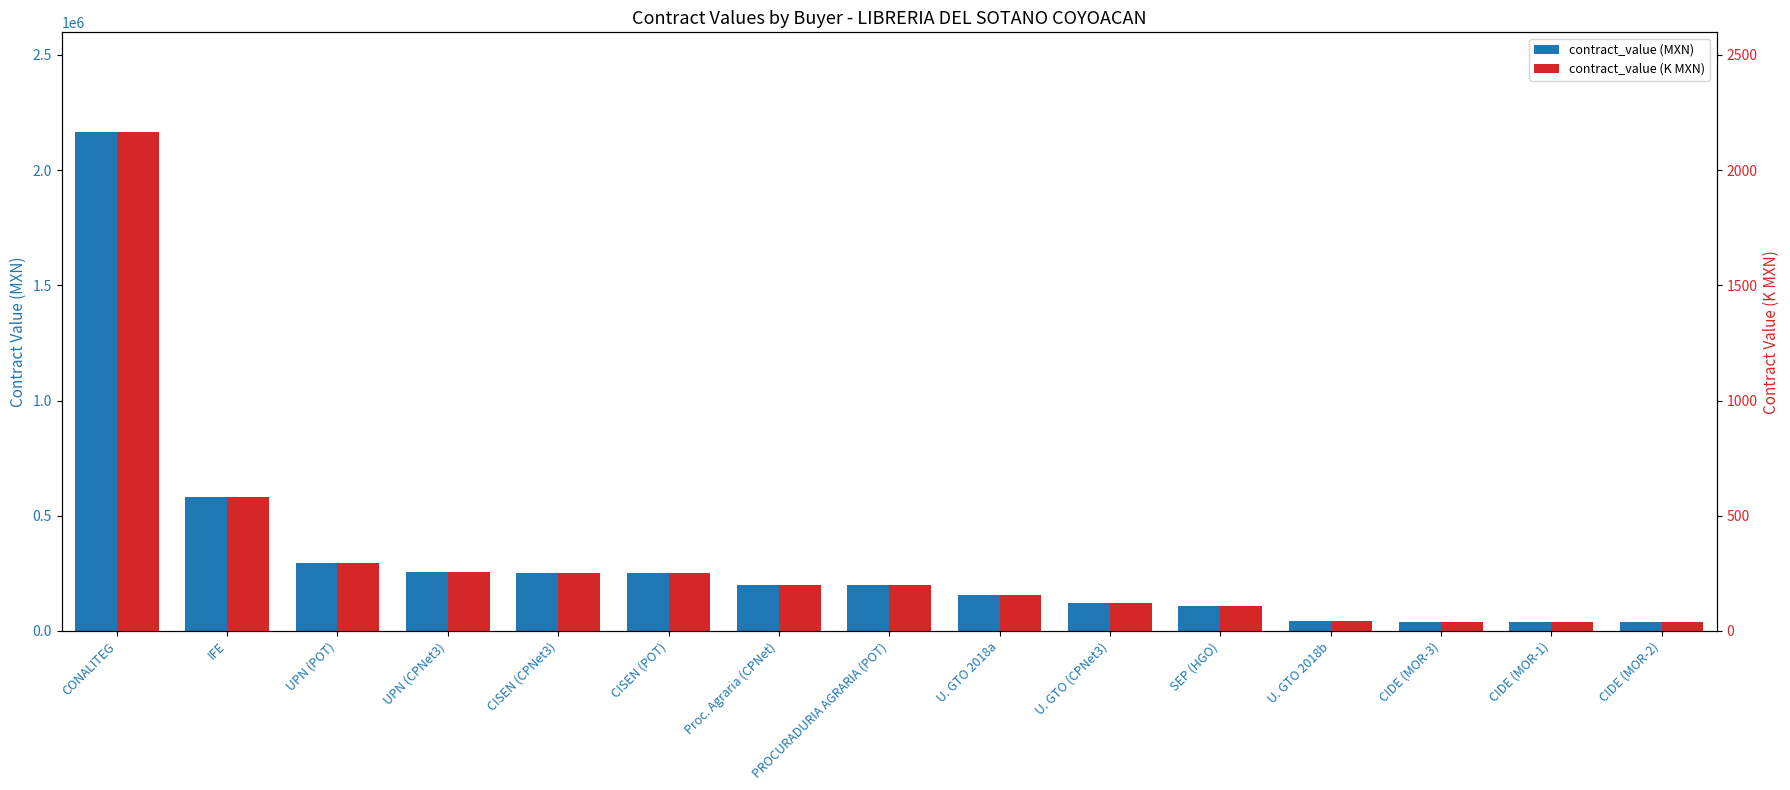

Is it true that contract_value (MXN) equals 67607.9 at U. GTO 2018b?

False